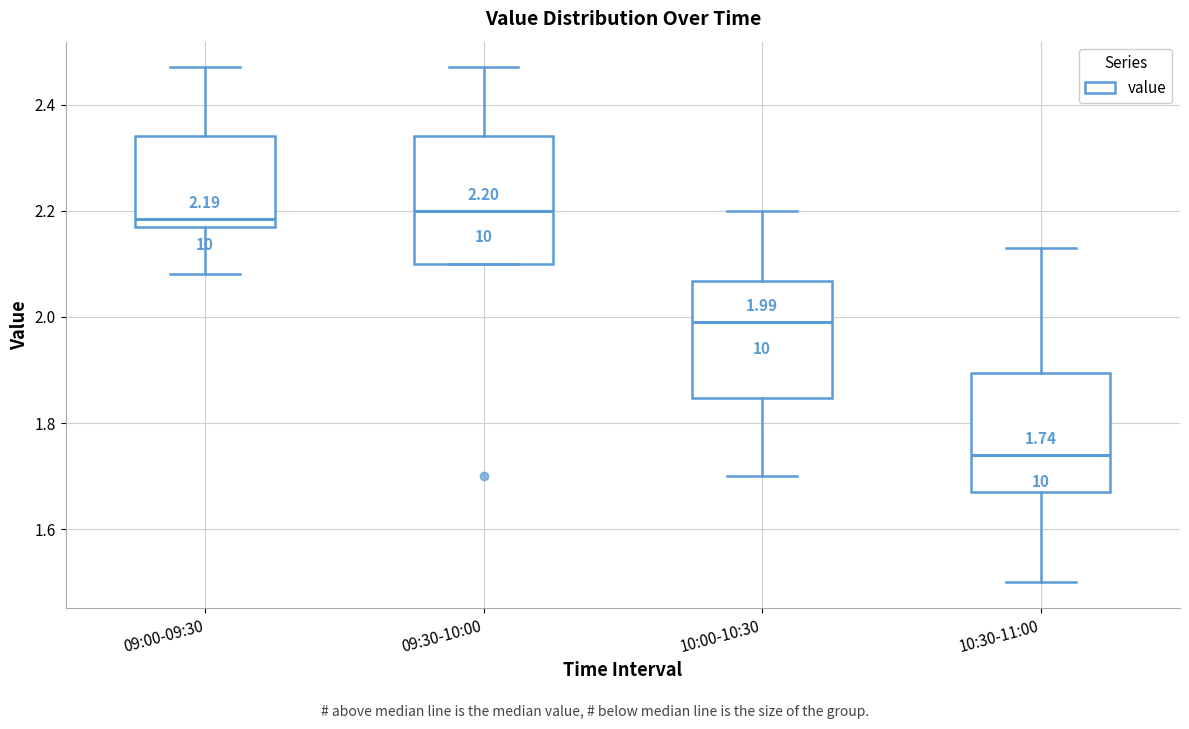

Which box has the lowest median line?

10:30-11:00